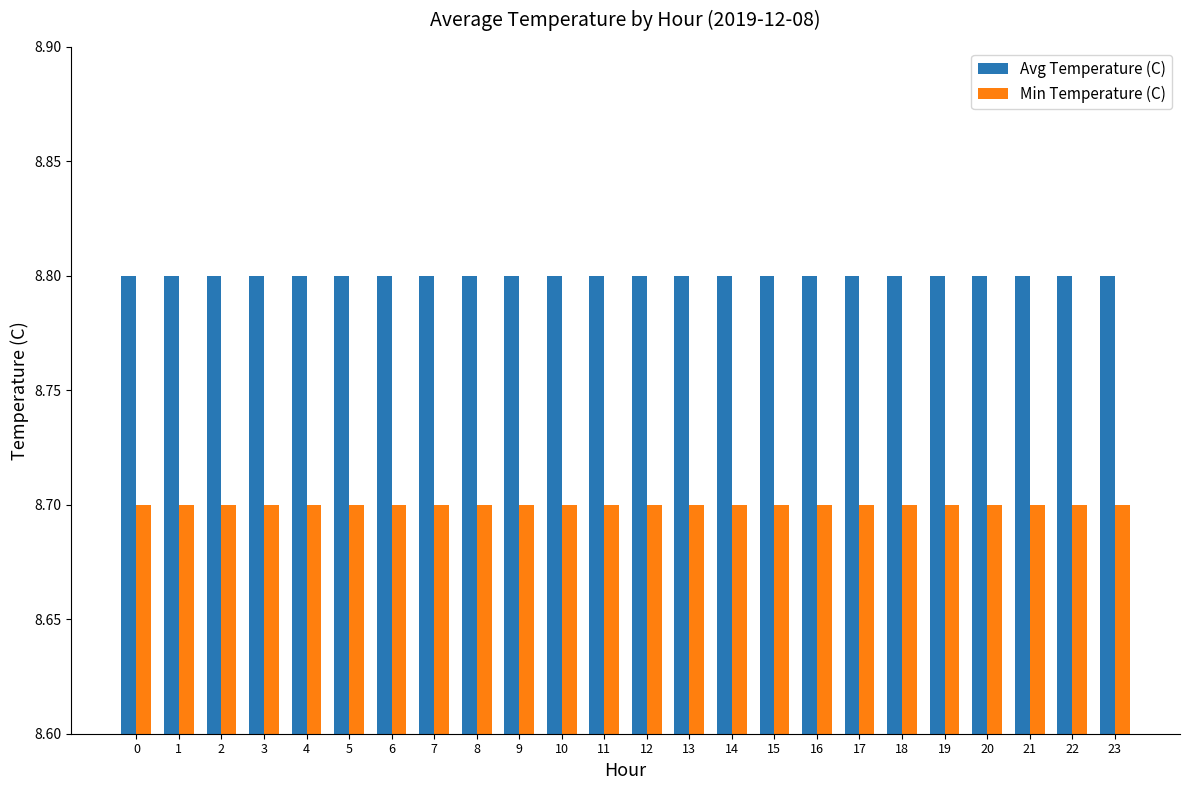

Reading left to right, extract all data points from this chart.

Avg Temperature (C): 0=8.8	1=8.8	2=8.8	3=8.8	4=8.8	5=8.8	6=8.8	7=8.8	8=8.8	9=8.8	10=8.8	11=8.8	12=8.8	13=8.8	14=8.8	15=8.8	16=8.8	17=8.8	18=8.8	19=8.8	20=8.8	21=8.8	22=8.8	23=8.8
Min Temperature (C): 0=8.7	1=8.7	2=8.7	3=8.7	4=8.7	5=8.7	6=8.7	7=8.7	8=8.7	9=8.7	10=8.7	11=8.7	12=8.7	13=8.7	14=8.7	15=8.7	16=8.7	17=8.7	18=8.7	19=8.7	20=8.7	21=8.7	22=8.7	23=8.7